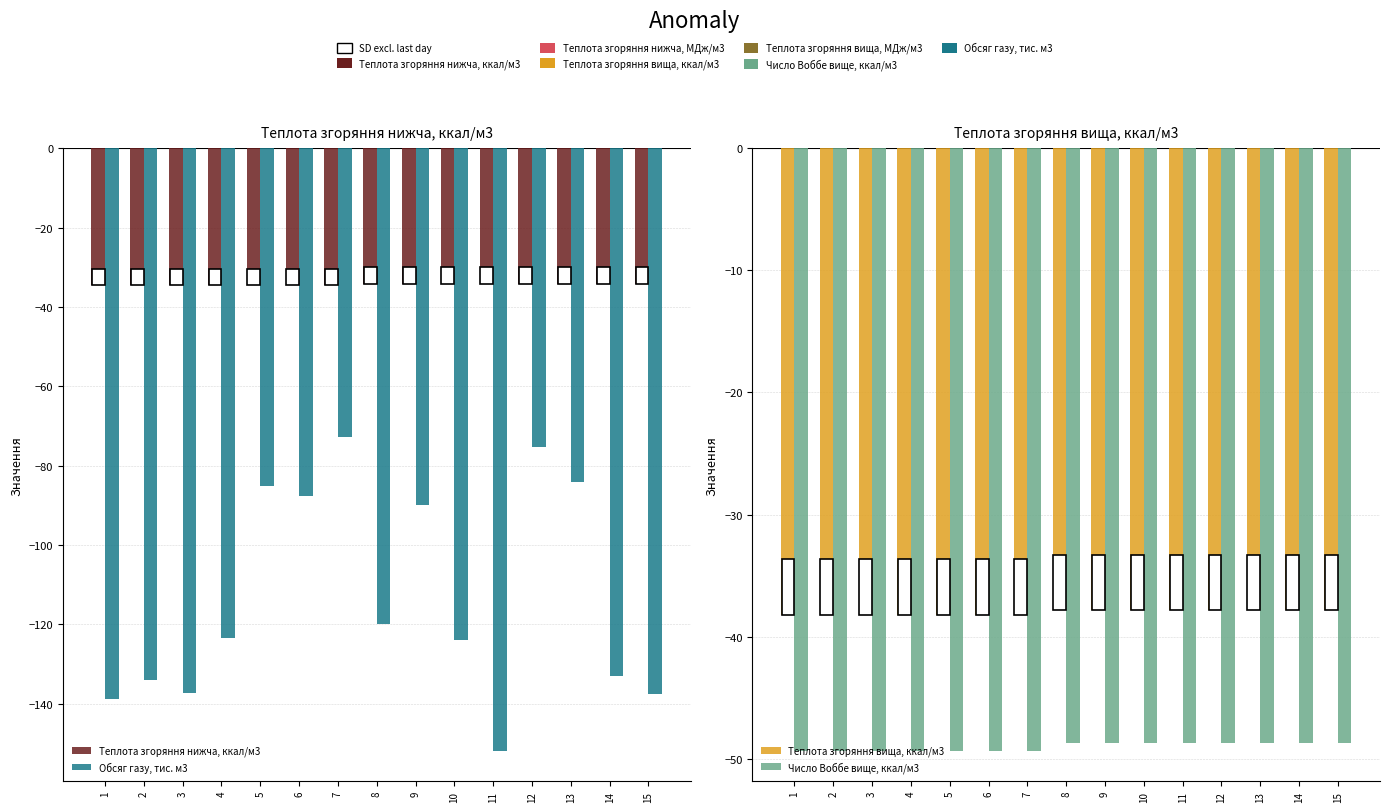

Which series has the largest total across all categories?

Теплота згоряння нижча, ккал/м3